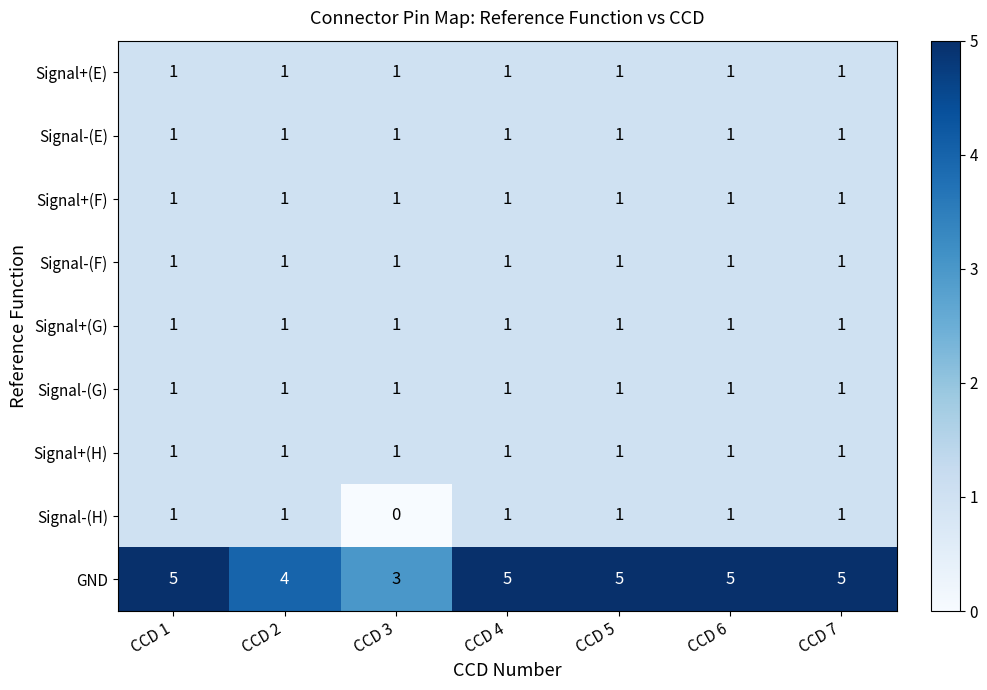

Is it true that Signal-(G) equals 1 at CCD 1?

True